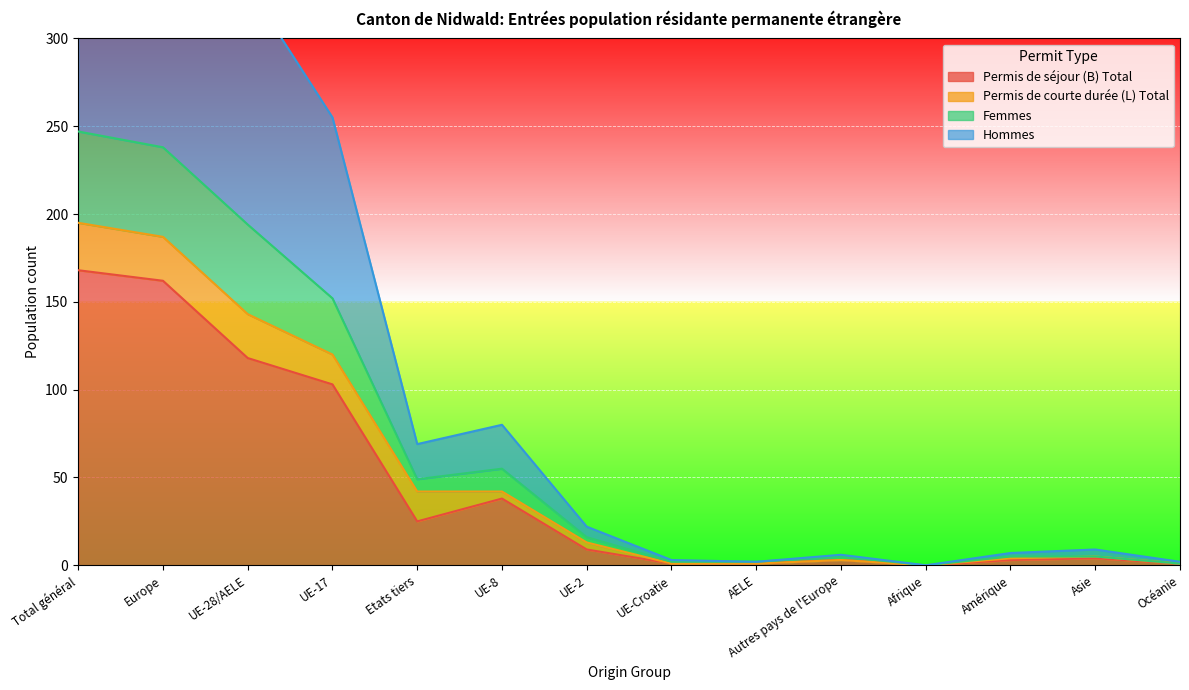

At which category does the chart reach its peak across all series?

Total général